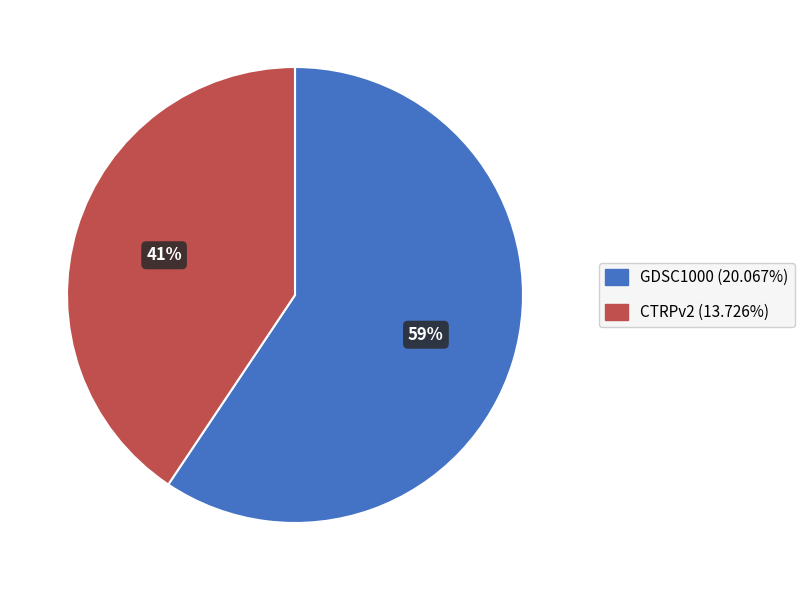

To the nearest percent, what is the combined percentage of CTRPv2 and GDSC1000?

100%